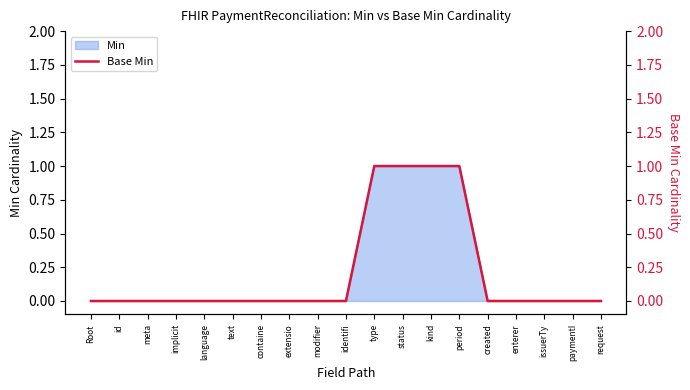

True or false: the data shows 1 at status.

True